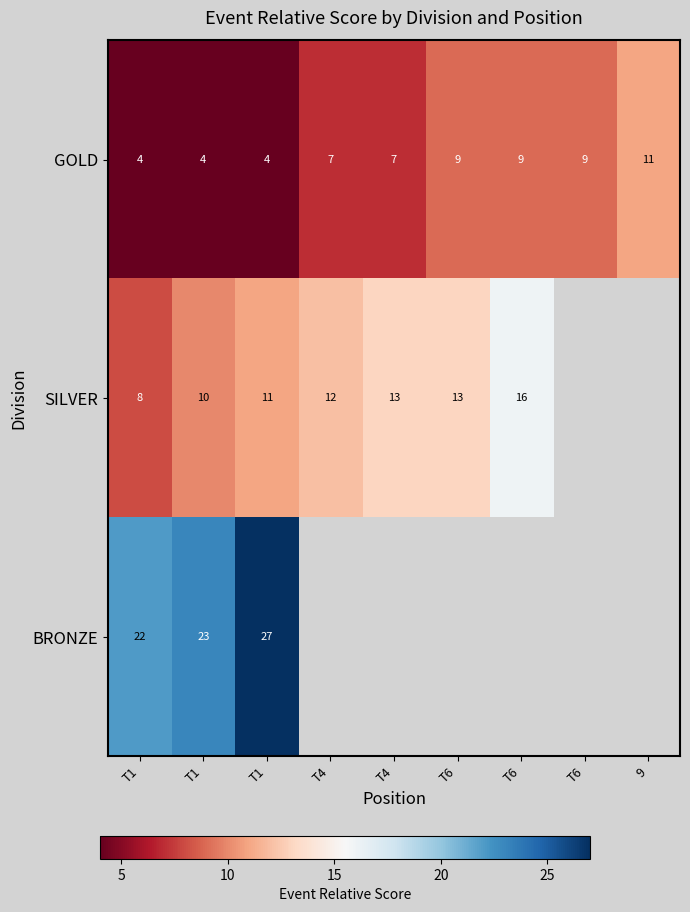

Count the SILVER values in the range 11 to 16.

5